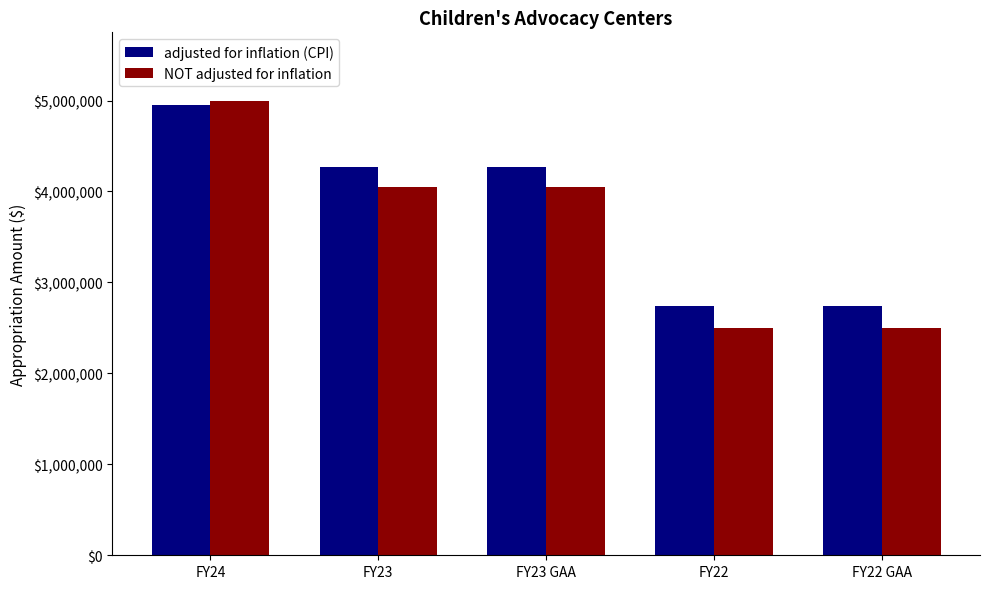

At which label does NOT adjusted for inflation reach its peak?

FY24